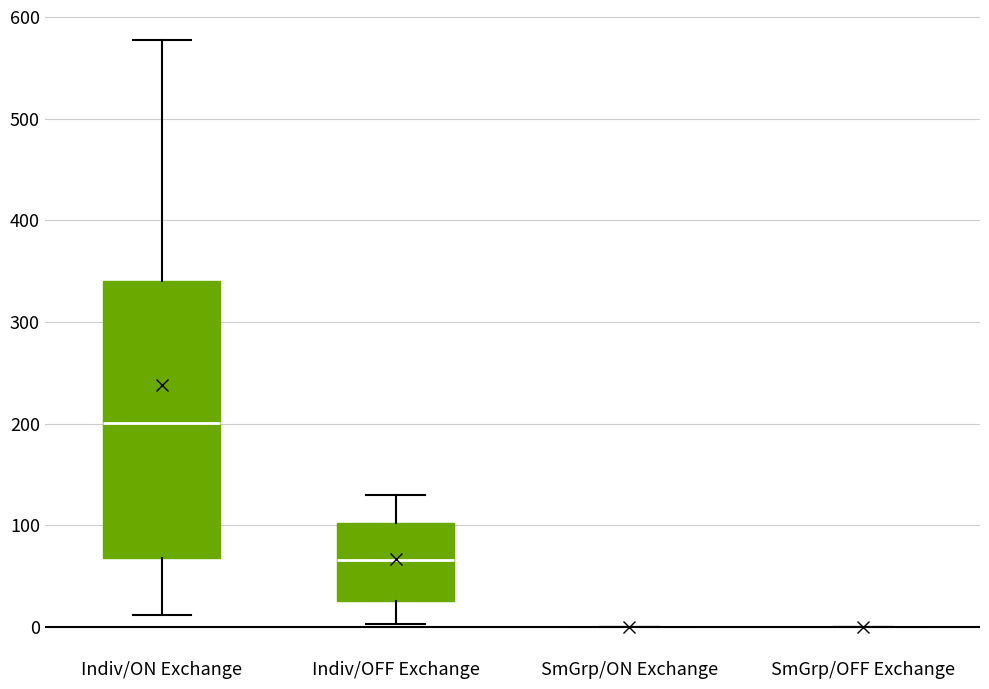

Reading left to right, transcribe this box plot: for each box, give where its median line is, the range the box spans, and where its two whiskers end, as read against the y-axis. The values are not printed on the chart, so give them approximately, as read against the axis.

Indiv/ON Exchange: median 200, box 70 to 340, whiskers 10 to 580
Indiv/OFF Exchange: median 70, box 30 to 100, whiskers 0 to 130
SmGrp/ON Exchange: box collapsed to a line at 0, whiskers 0 to 0
SmGrp/OFF Exchange: box collapsed to a line at 0, whiskers 0 to 0